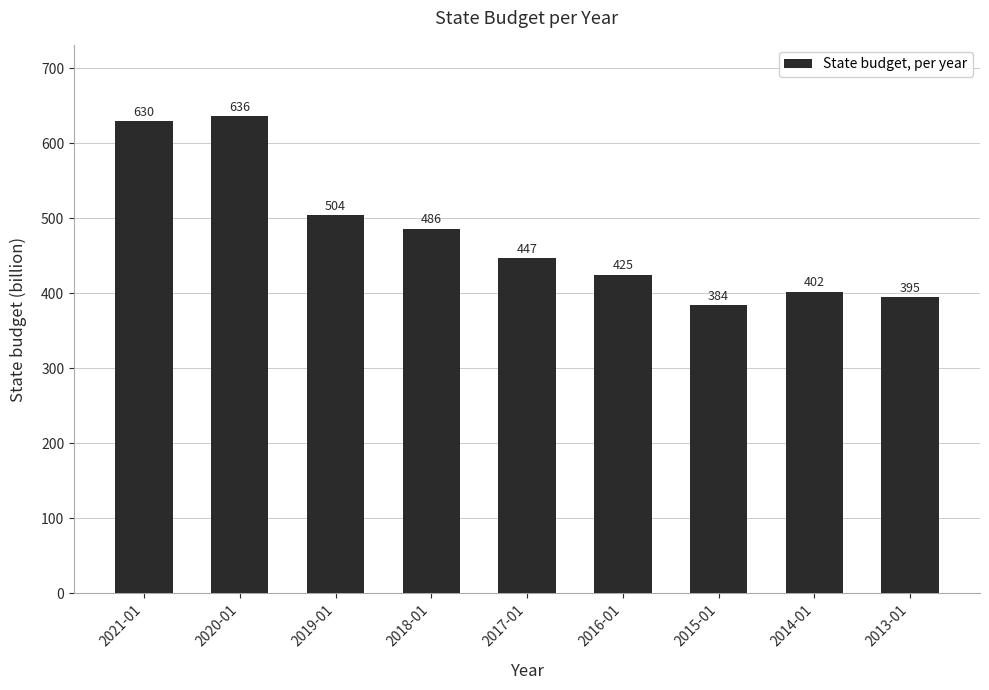

Are the bars grouped side by side (vs. stacked)?

No